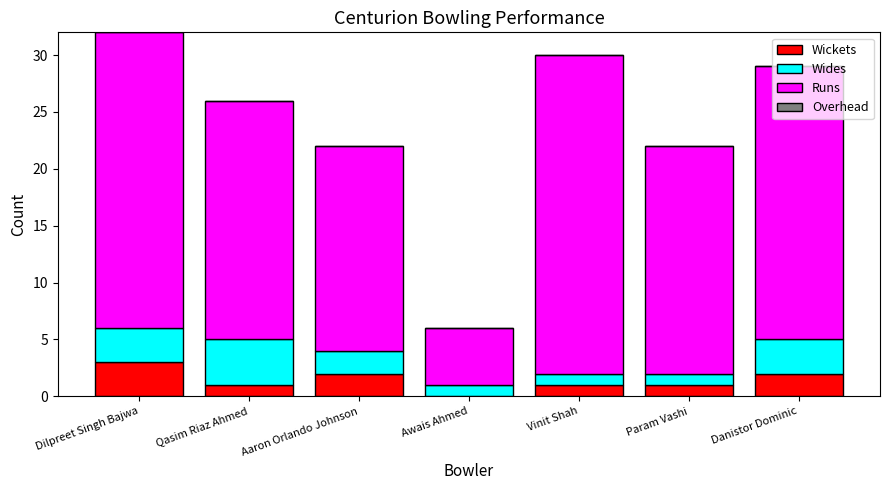

What is the highest value of the Wickets series?

3